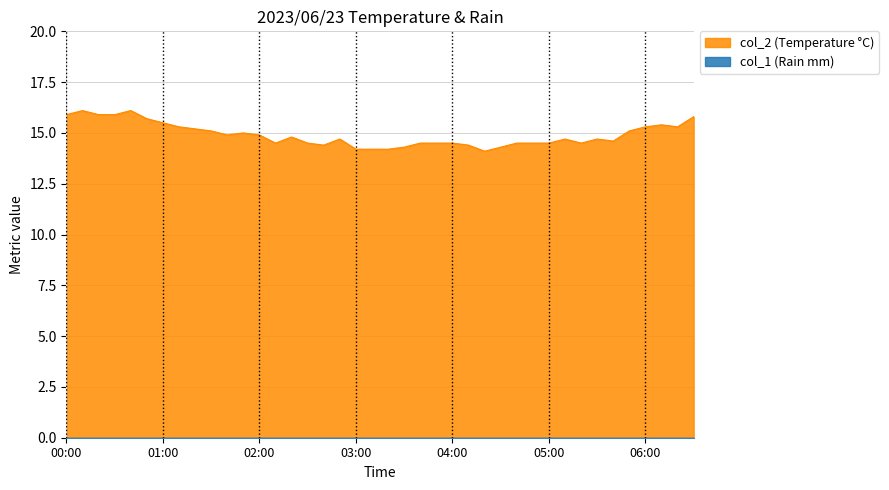

At which category does the chart reach its peak across all series?

00:10